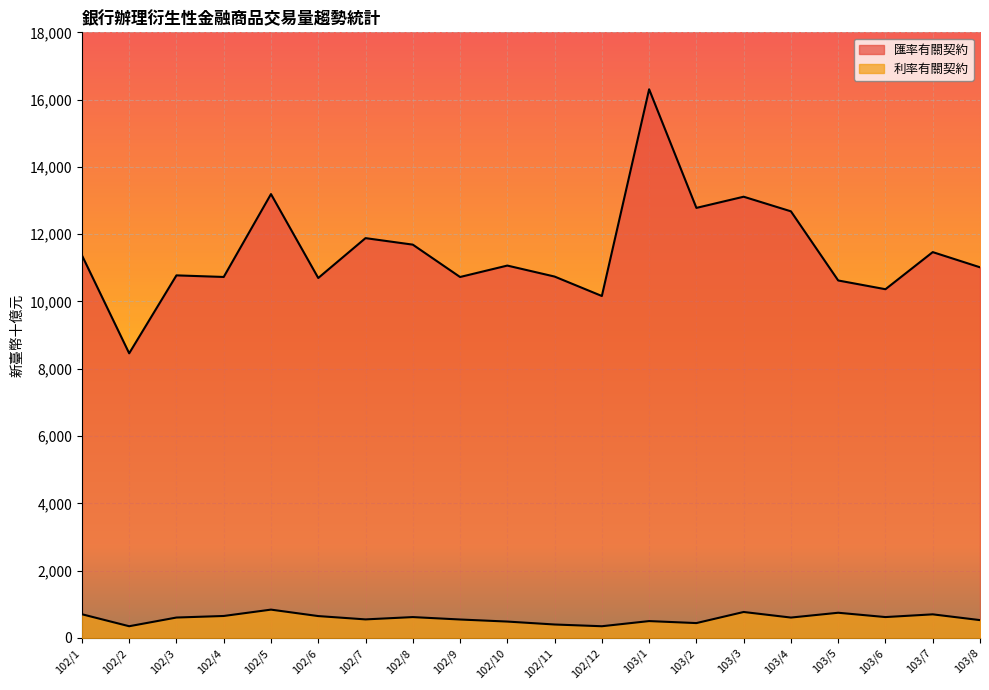

What is the approximate value of 匯率有關契約 at 103/2?

12781.7